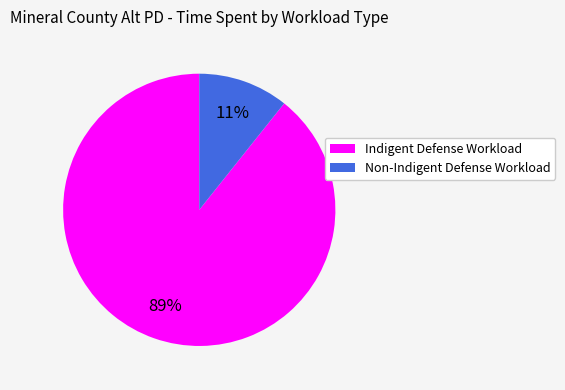

Is the sum of Non-Indigent Defense Workload and Indigent Defense Workload greater than half?

Yes